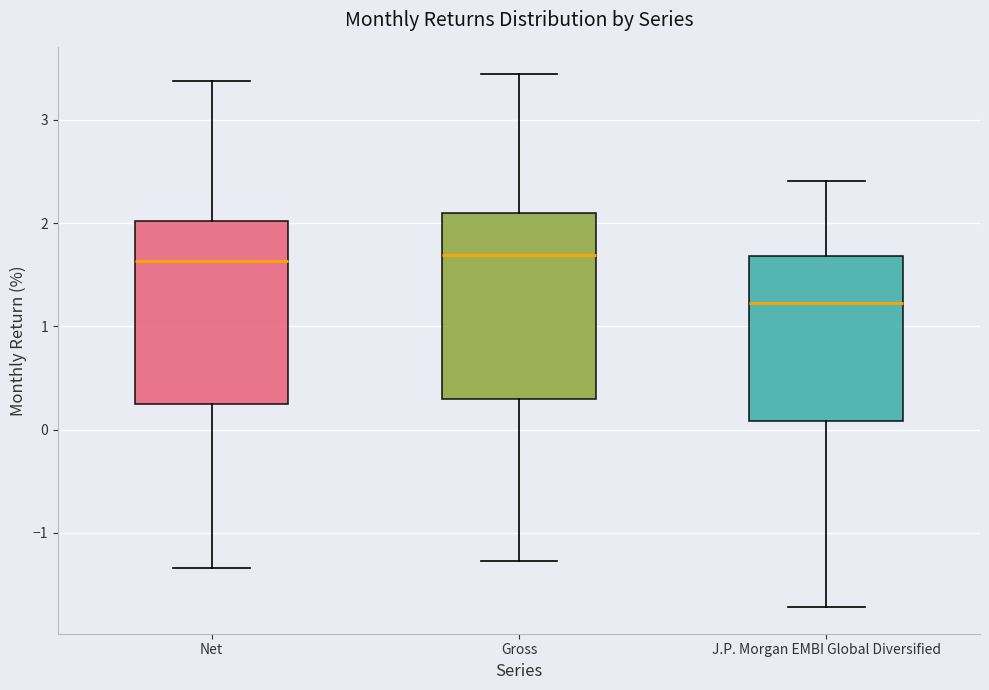

Reading left to right, transcribe this box plot: for each box, give where its median line is, the range the box spans, and where its two whiskers end, as read against the y-axis. The values are not printed on the chart, so give them approximately, as read against the axis.

Net: median 1.6, box 0.2 to 2.0, whiskers -1.3 to 3.4
Gross: median 1.7, box 0.3 to 2.1, whiskers -1.3 to 3.5
J.P. Morgan EMBI Global Diversified: median 1.2, box 0.1 to 1.7, whiskers -1.7 to 2.4